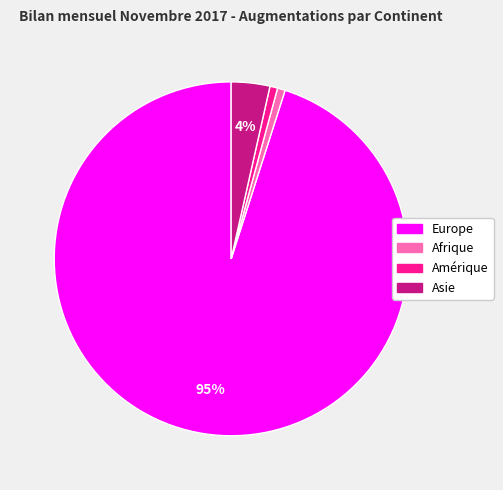

Does any single category account for the majority?

Yes